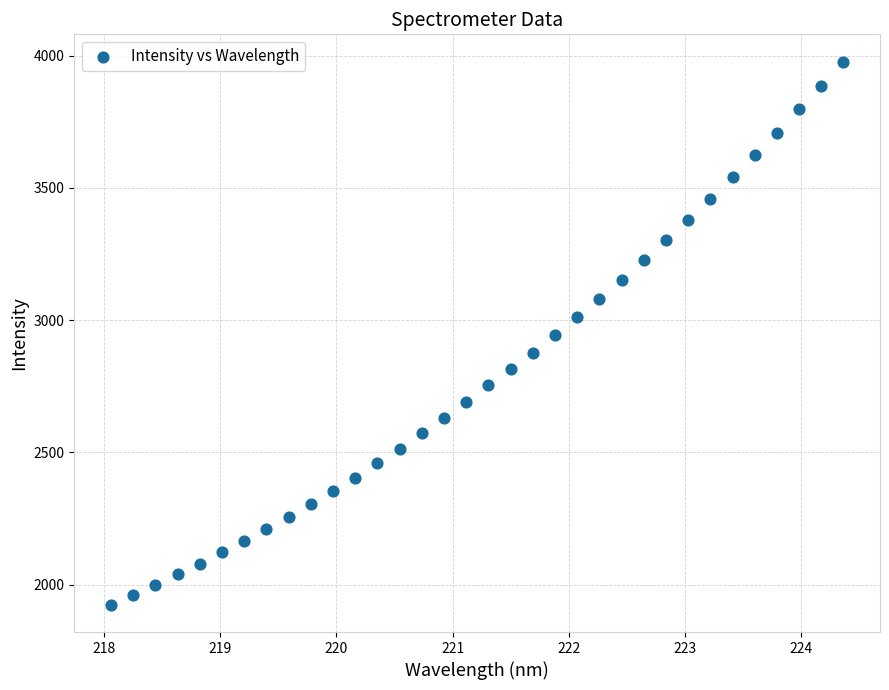

What is the range of Y values (max minus min)?

2054.1